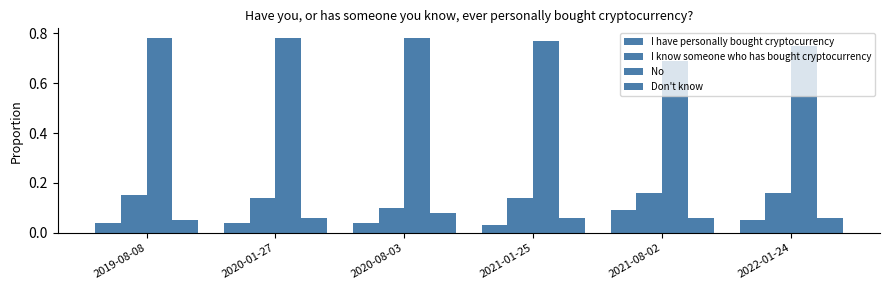

Which series changed the most between 2021-08-02 and 2022-01-24?

No